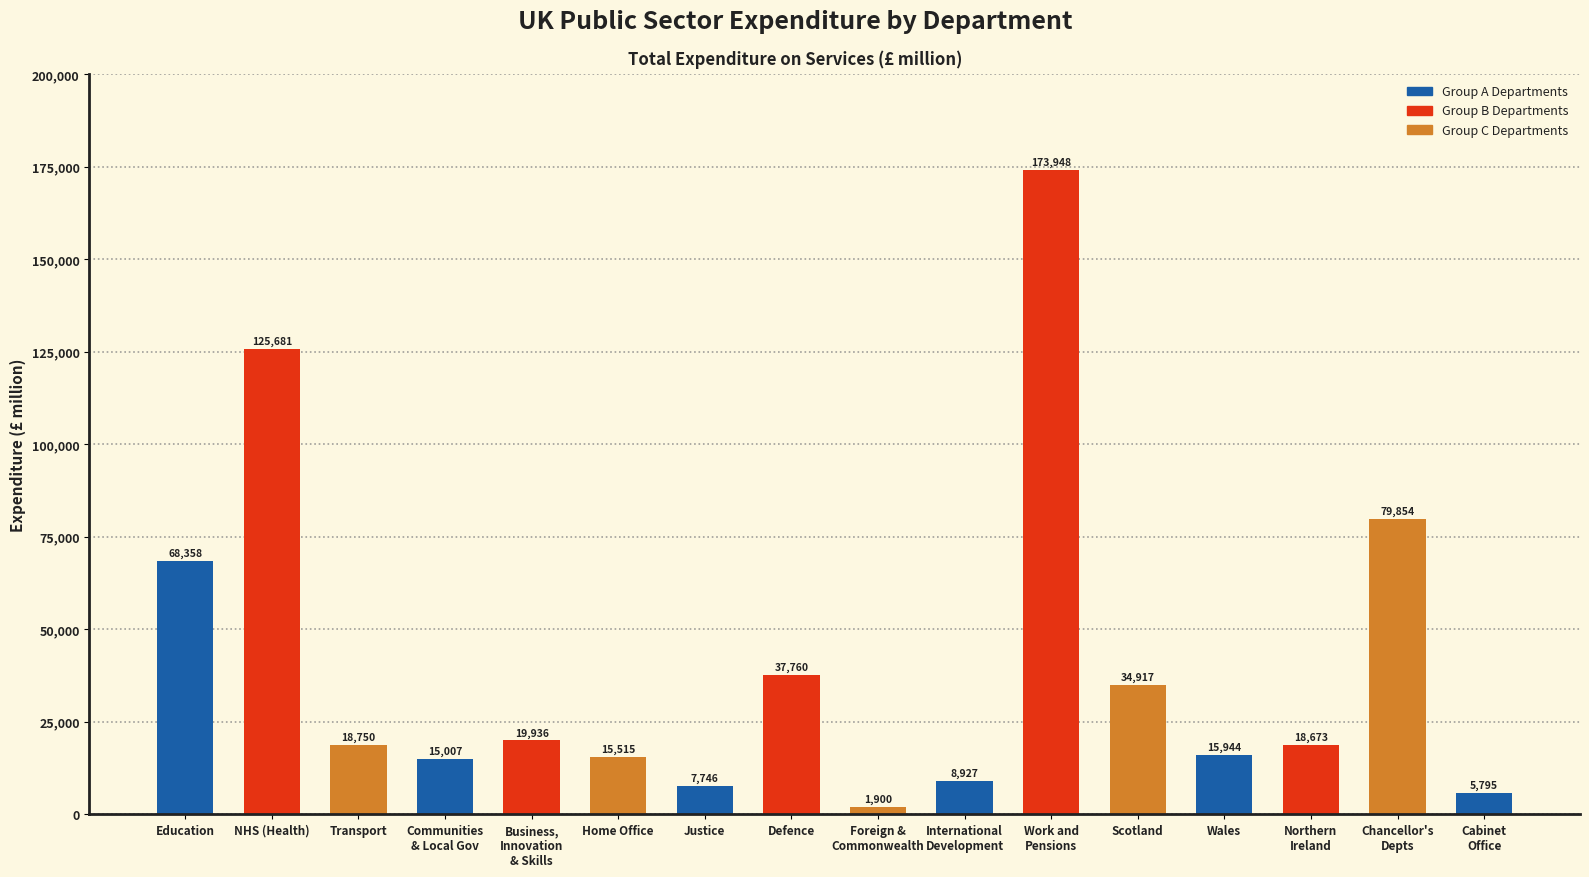

The value at Foreign &
Commonwealth is 1900. True or false?

True